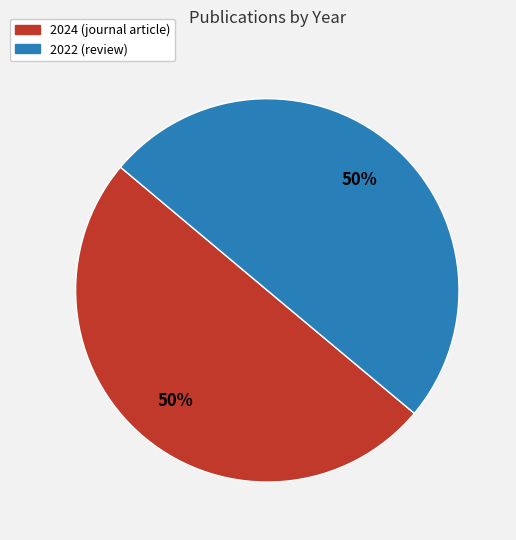

Do 2022 (review) and 2024 (journal article) together represent more than half of the pie?

Yes